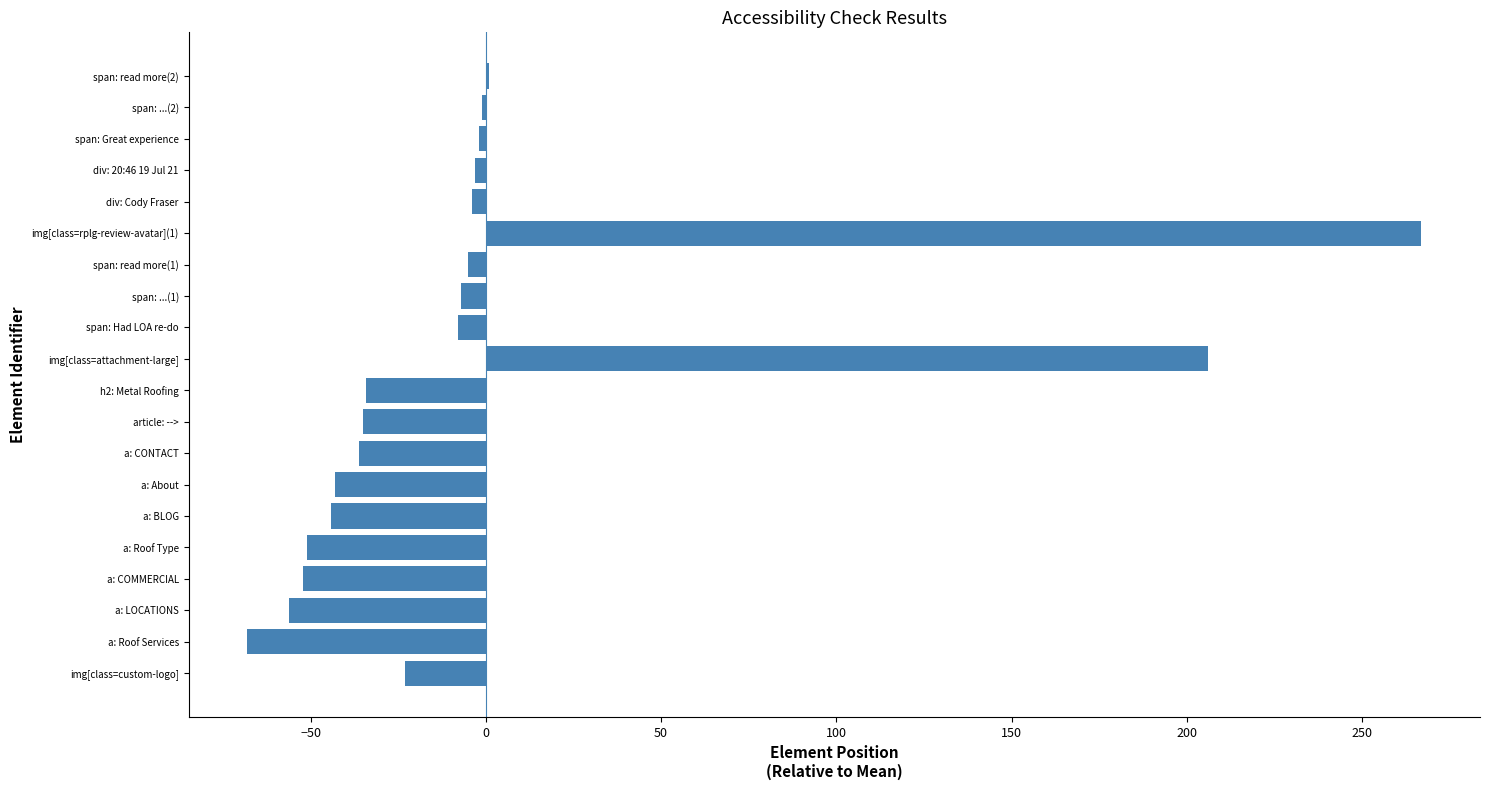

The chart shows a value of -71.6 at a: About. True or false?

False